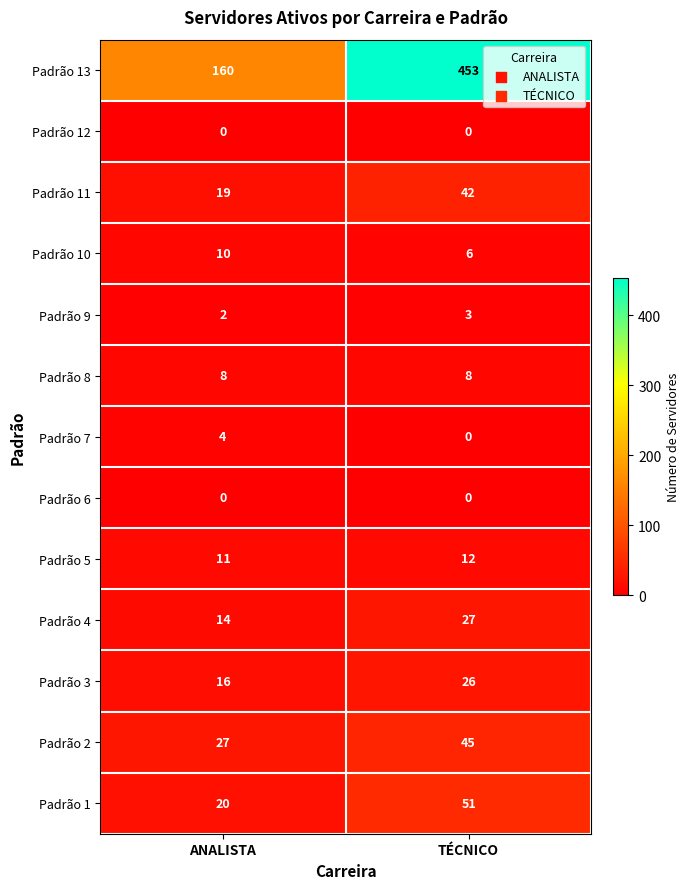

Where is Padrão 4 nearest to the value 20?

ANALISTA